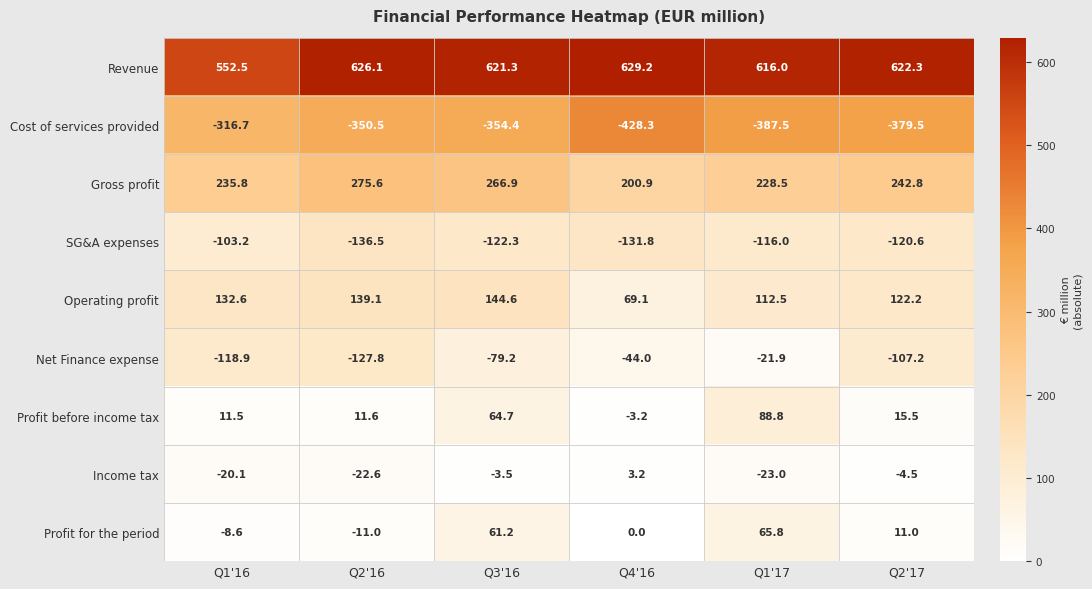

Between Q2'16 and Q2'17, which series saw the biggest shift?

Gross profit